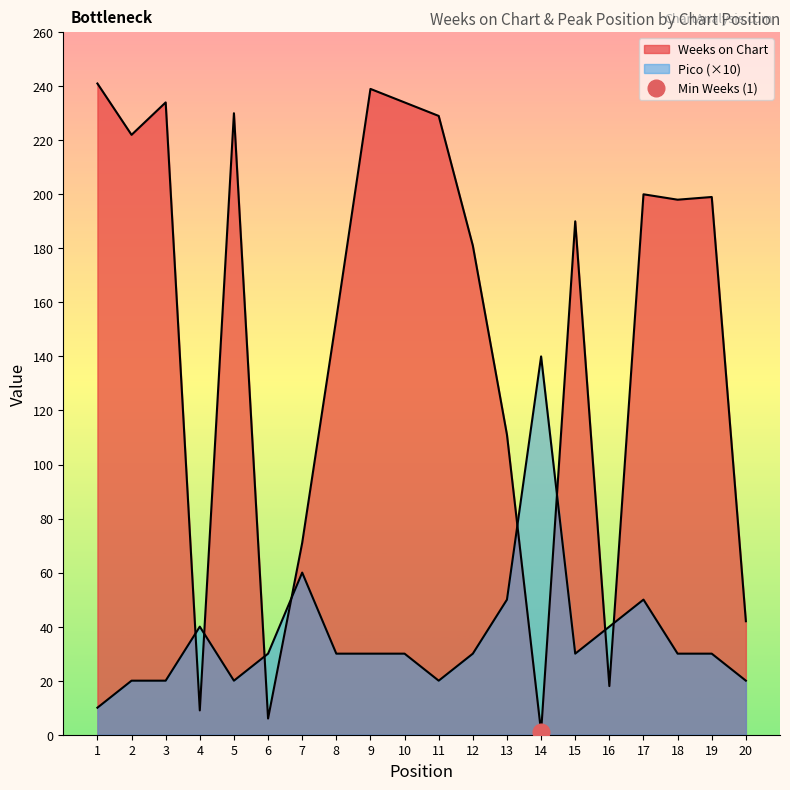

What are all the series names shown in the legend?

Weeks on Chart, Pico